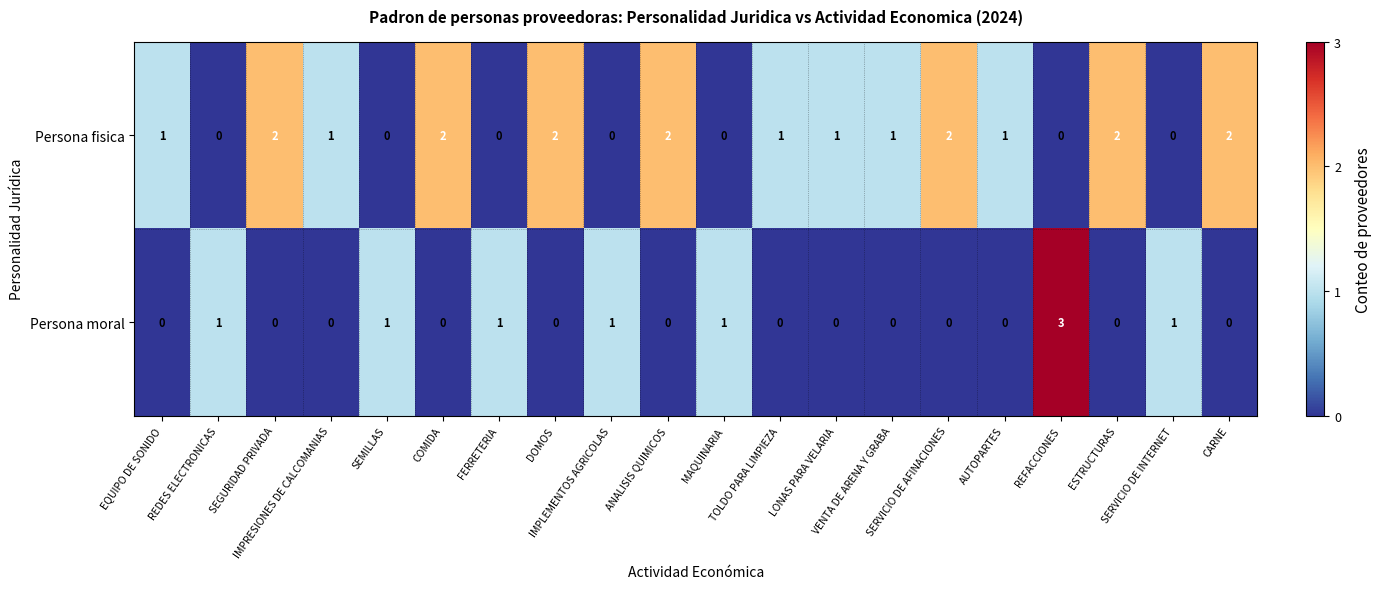

Count the Persona fisica values in the range 0 to 2.

20